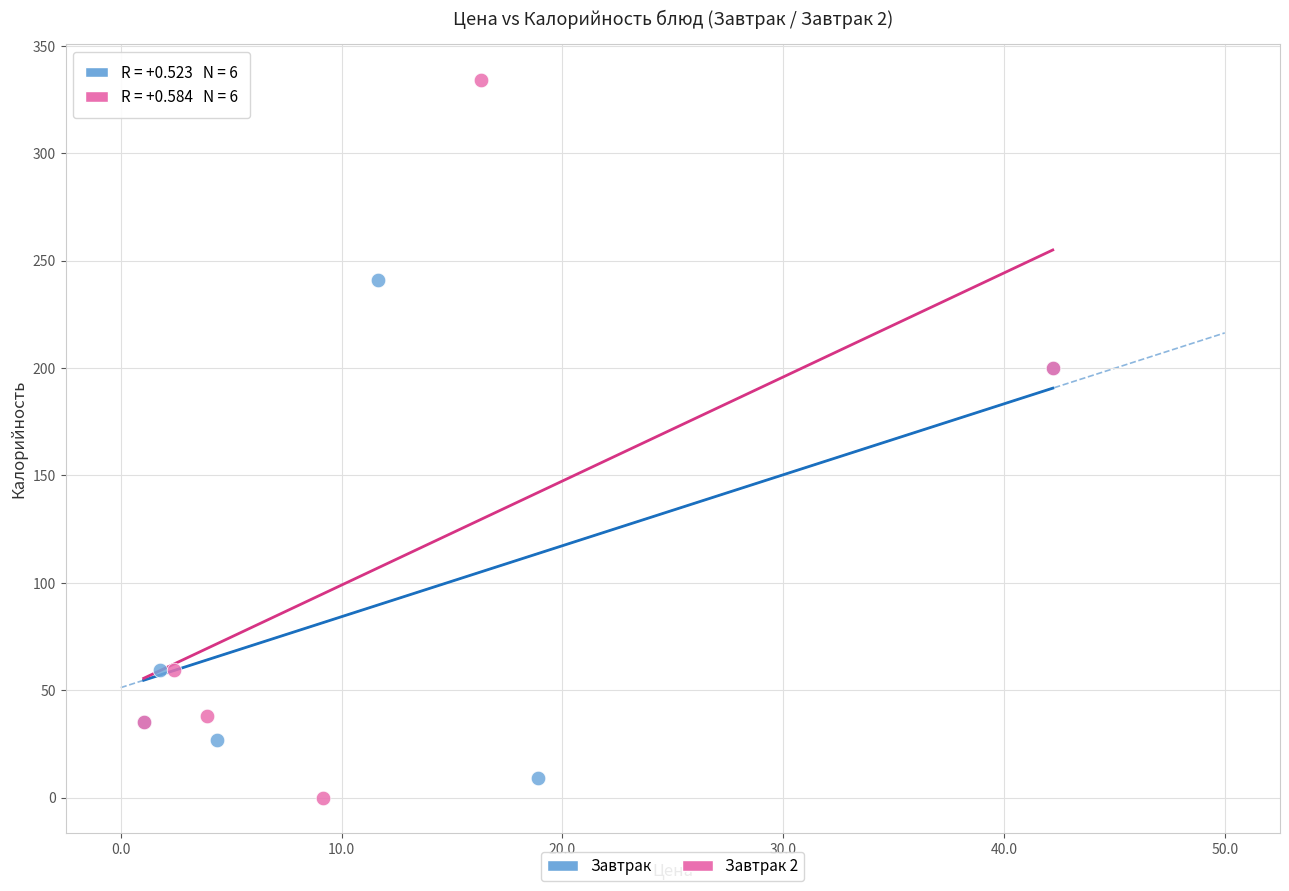

Which series reaches the maximum Y coordinate?

Завтрак 2